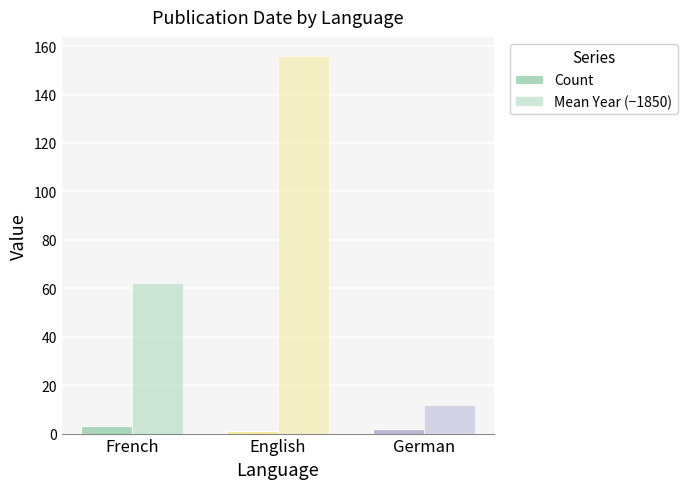

Count the number of categories in the chart.

3